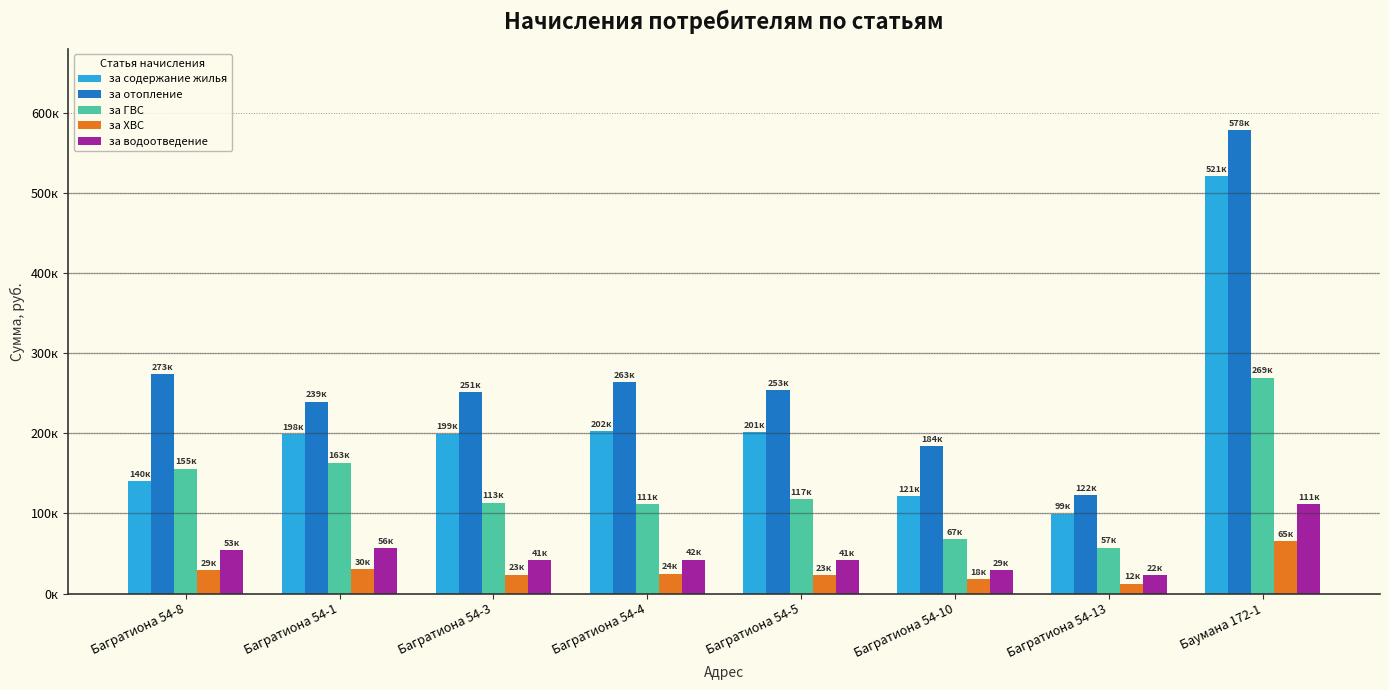

What are all the series names shown in the legend?

за содержание жилья, за отопление, за ГВС, за ХВС, за водоотведение